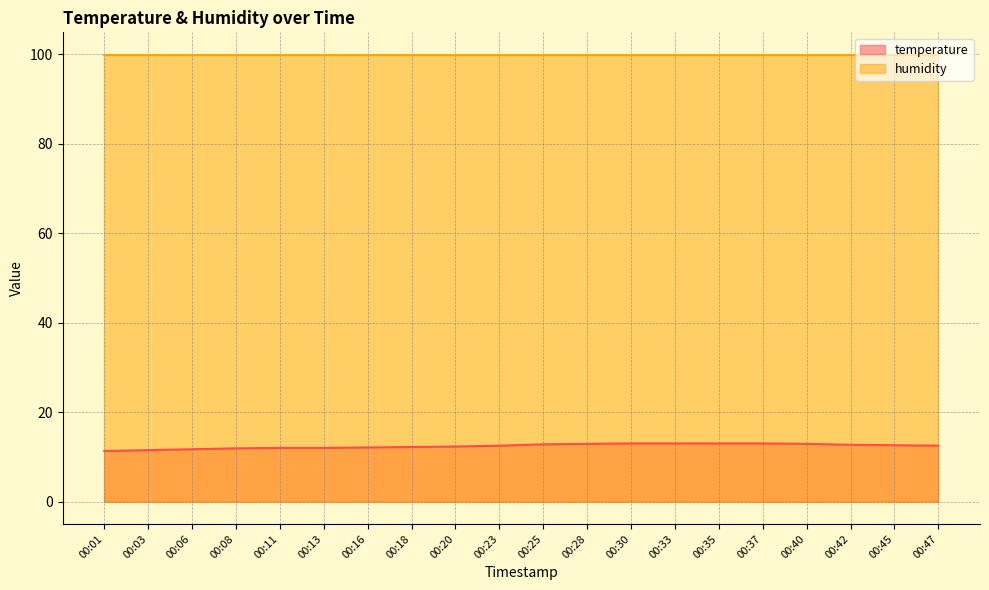

Reading right to left, what are all the values shown in this chart?

12.5	12.6	12.7	12.9	13.0	13.0	13.0	13.0	12.9	12.8	12.5	12.3	12.2	12.1	12.0	12.0	11.9	11.7	11.5	11.3